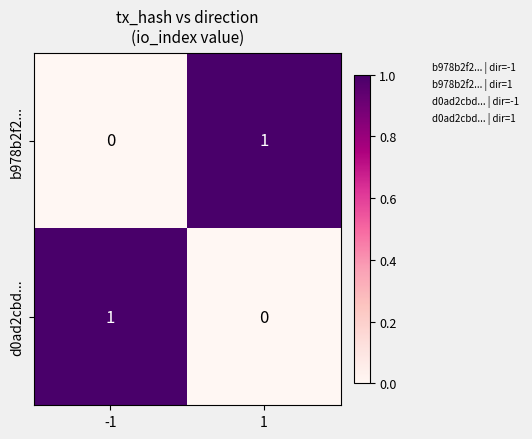

The value of b978b2f2... at -1 is 0. True or false?

True